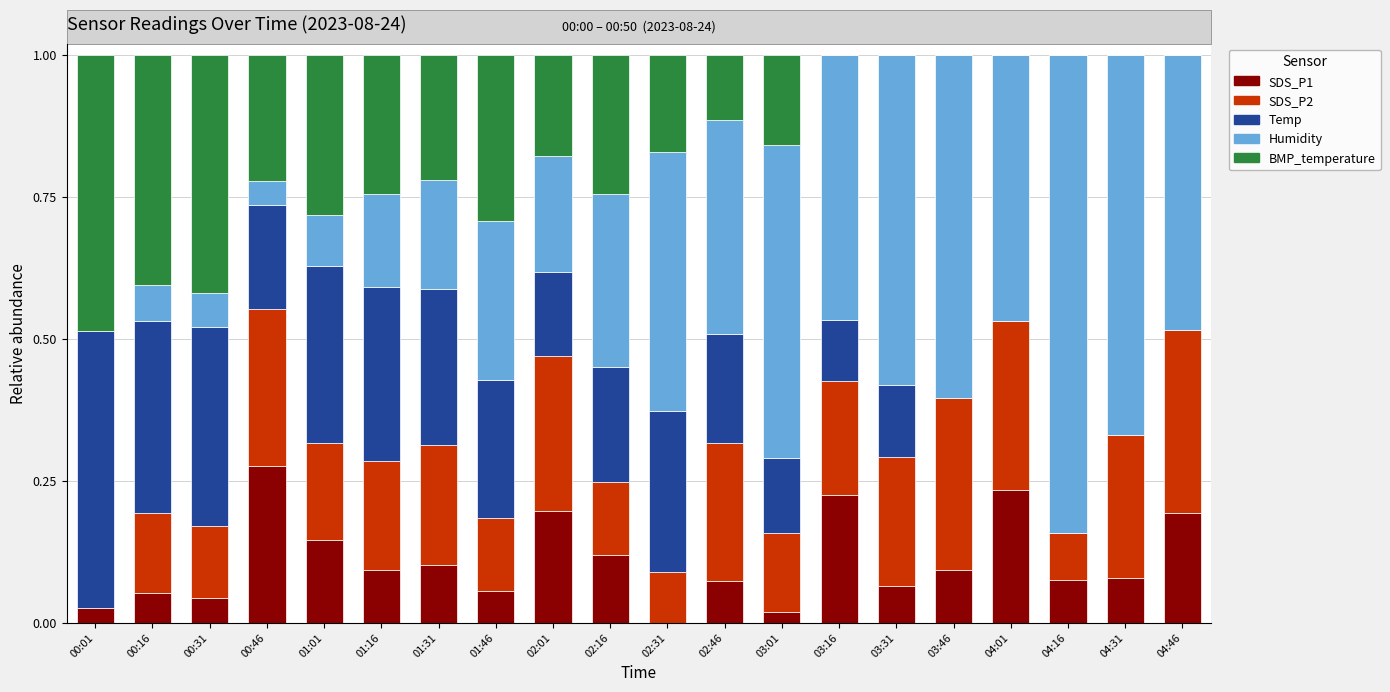

How many series are shown in this chart?

5